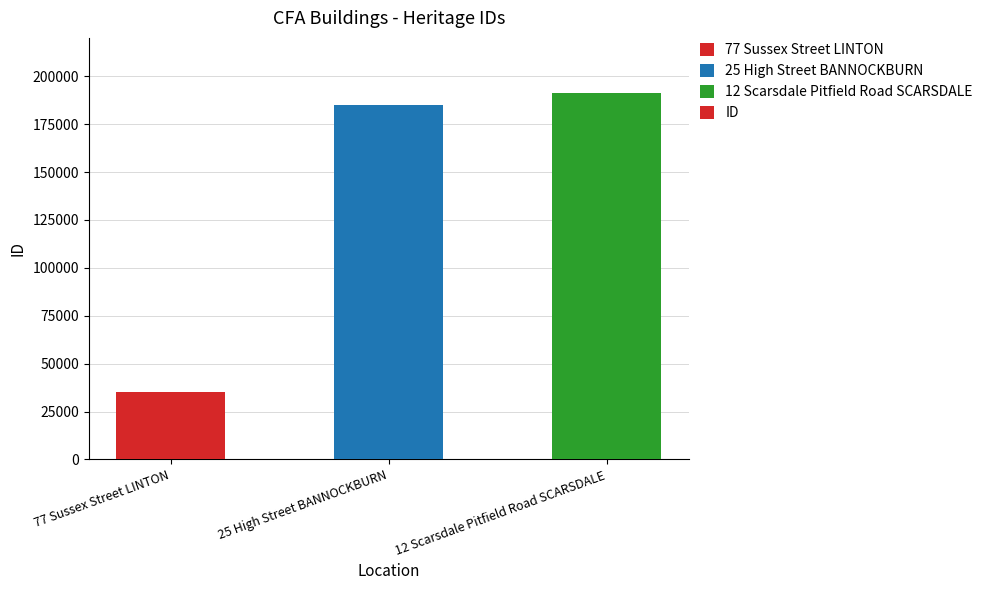

Between 77 Sussex Street LINTON and 25 High Street BANNOCKBURN, which is larger?

25 High Street BANNOCKBURN